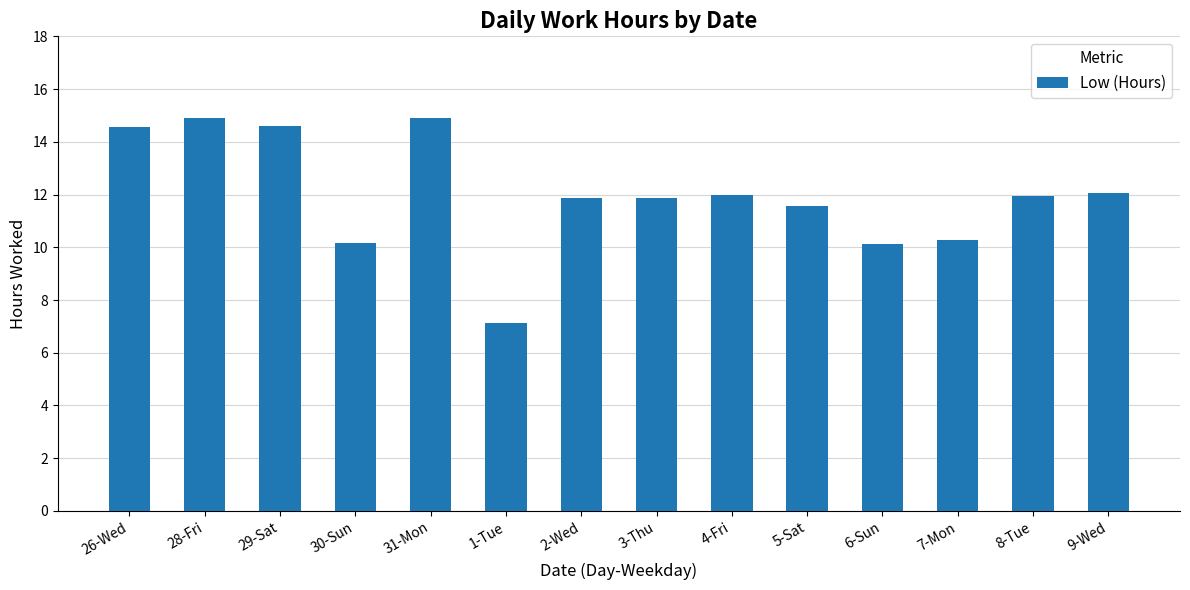

The chart shows a value of 10.3 at 31-Mon. True or false?

False